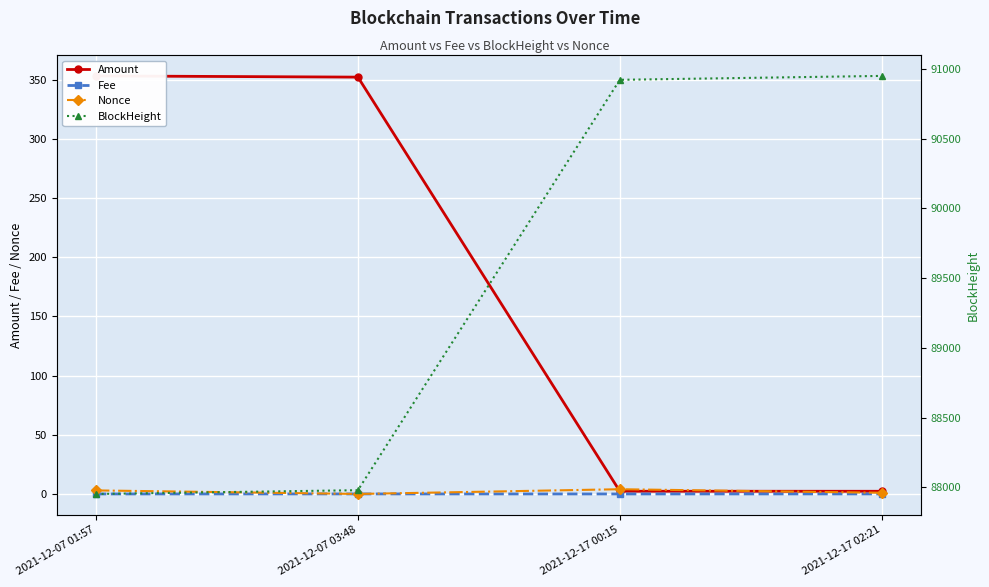

True or false: Amount has more than 0 interior local peaks.

False